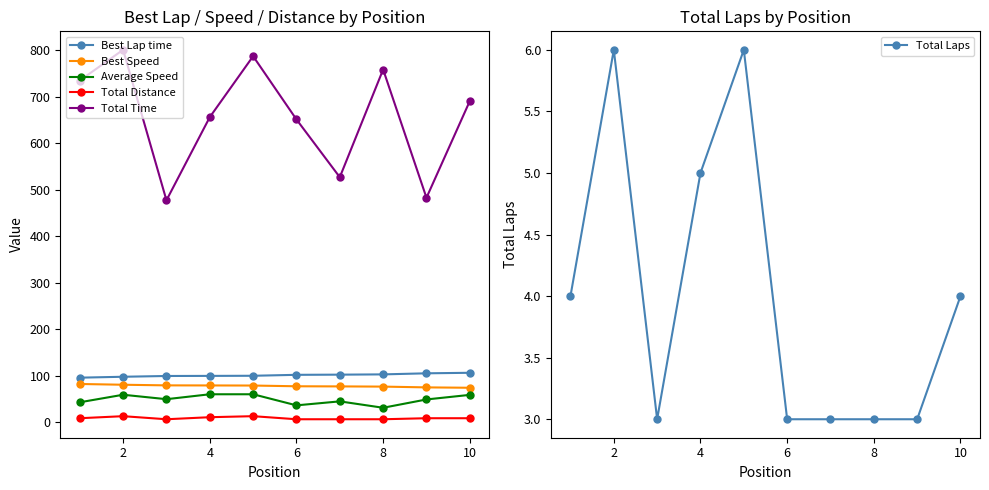

Which series has the widest spread of values?

Total Time